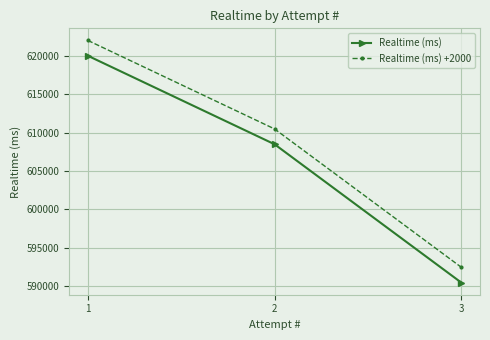

What are all the series names shown in the legend?

Realtime (ms), Realtime (ms) +2000